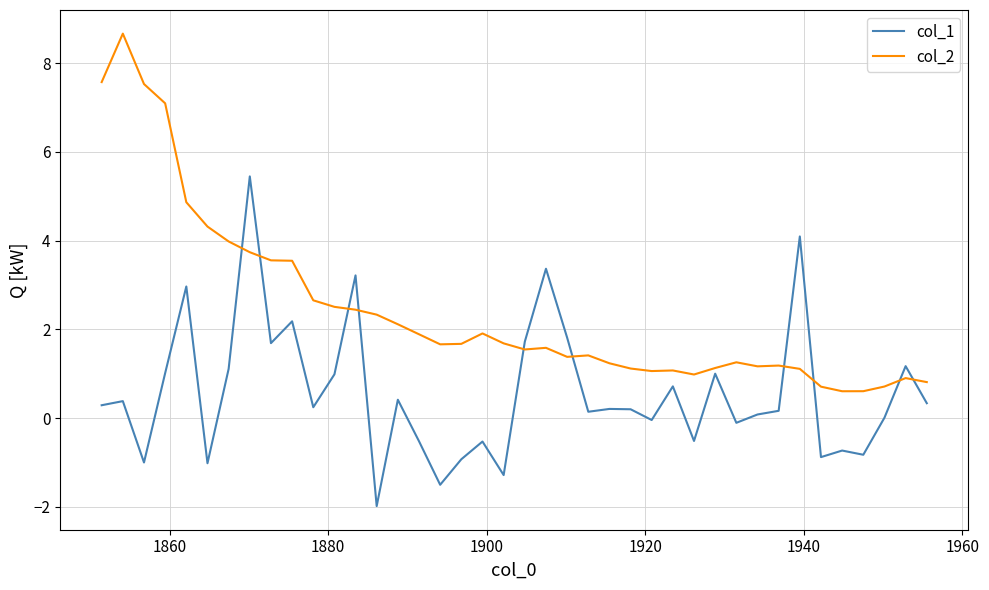

How many lines are shown in the chart?

2